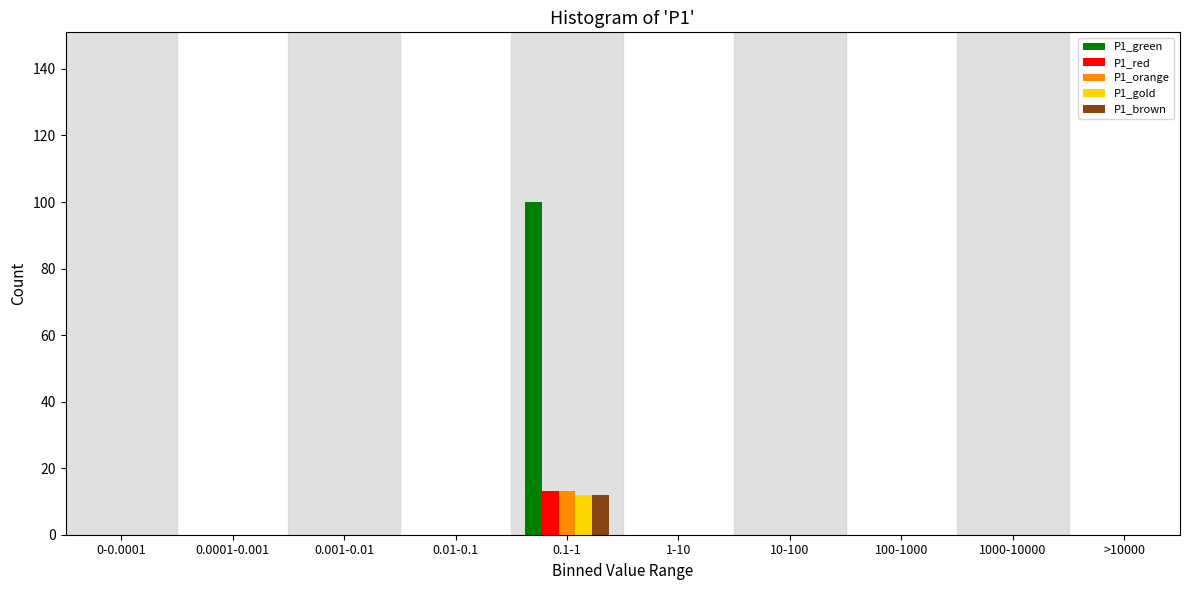

Which category has the highest value across all series?

0.1-1